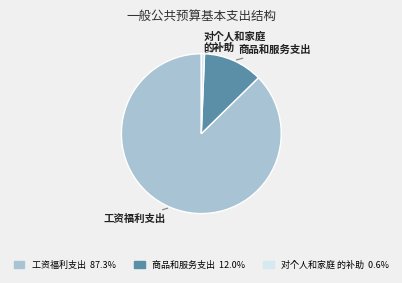

Rank the categories by value from highest to lowest.

工资福利支出, 商品和服务支出, 对个人和家庭 的补助